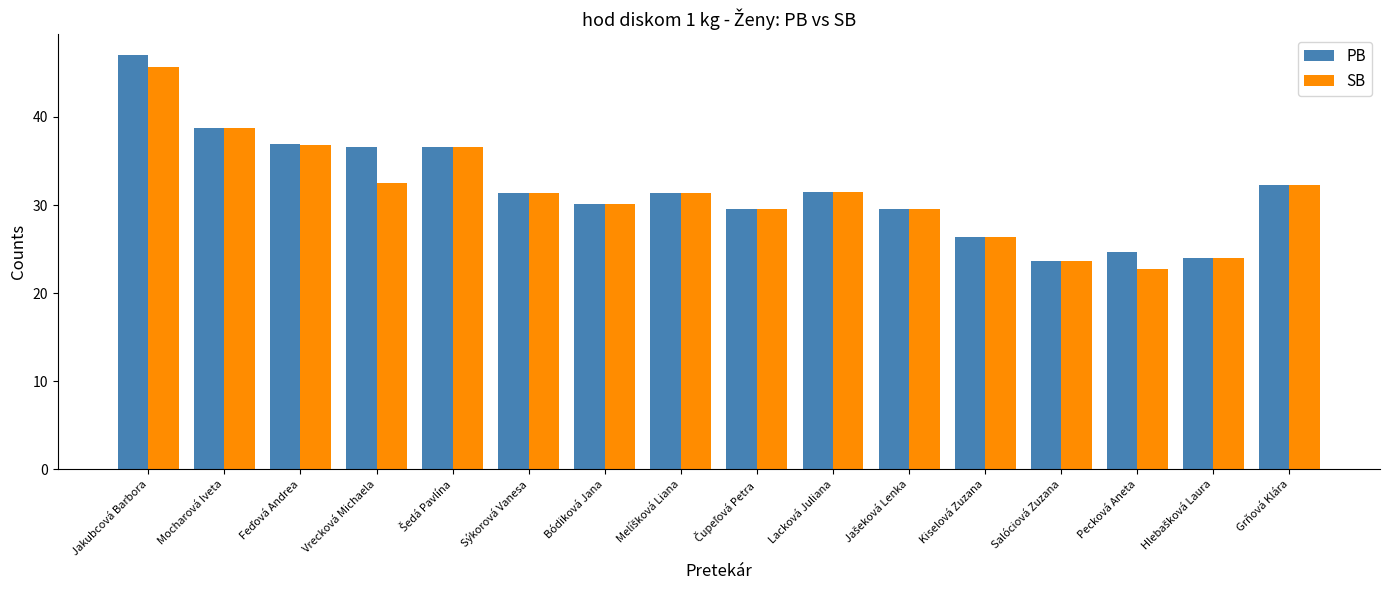

Between Jakubcová Barbora and Pecková Aneta, which series saw the biggest shift?

SB